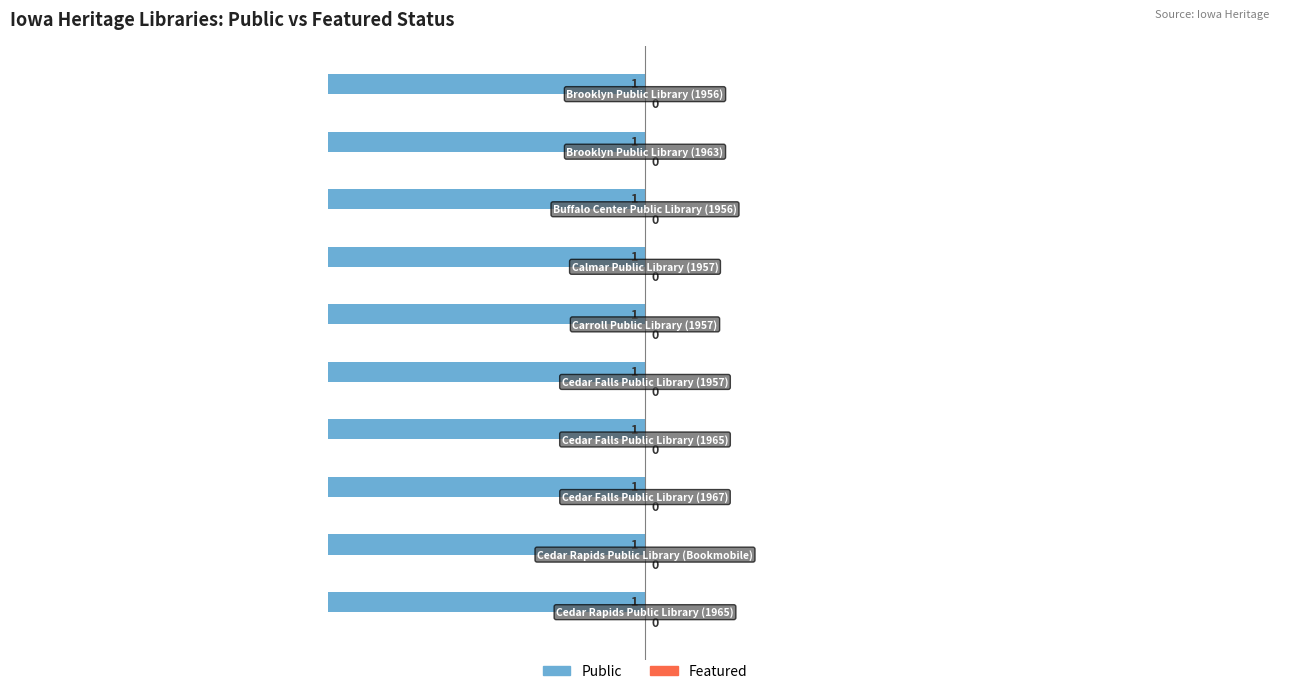

What value does the Public series have at Cedar Falls Public Library (1967)?

1